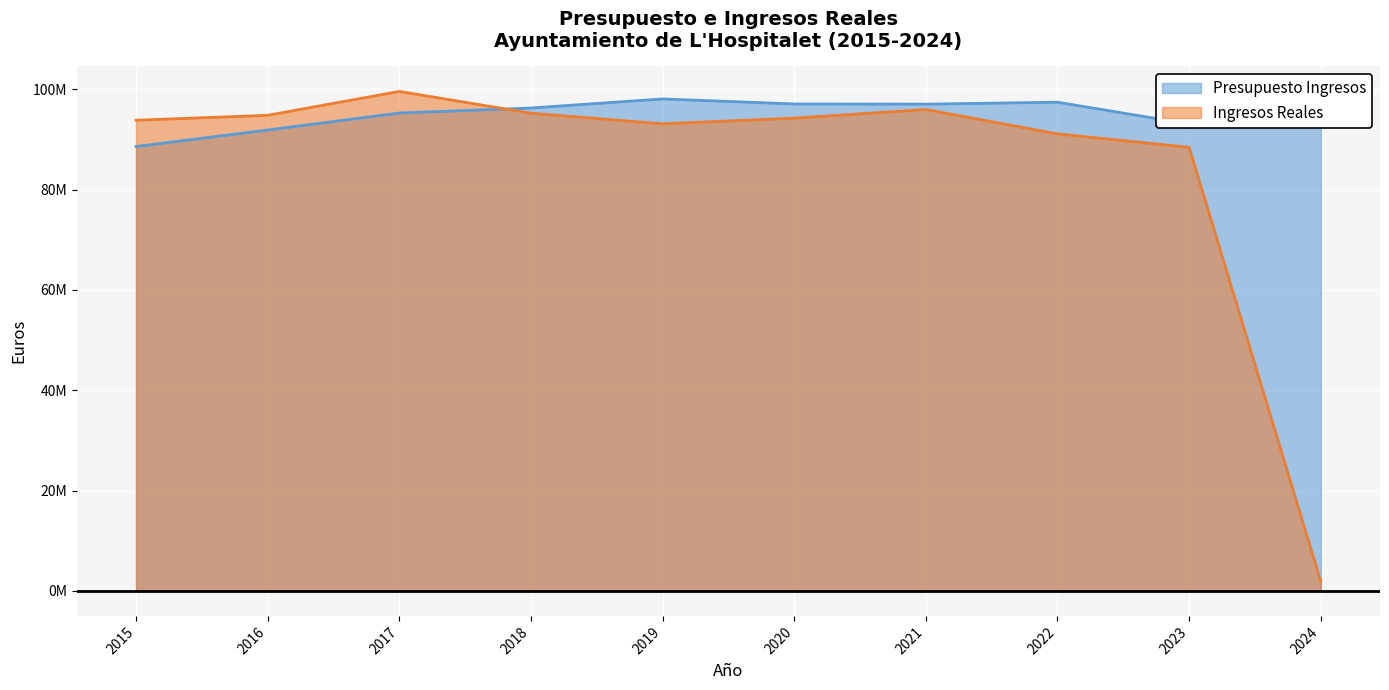

How many categories are shown in the chart?

10